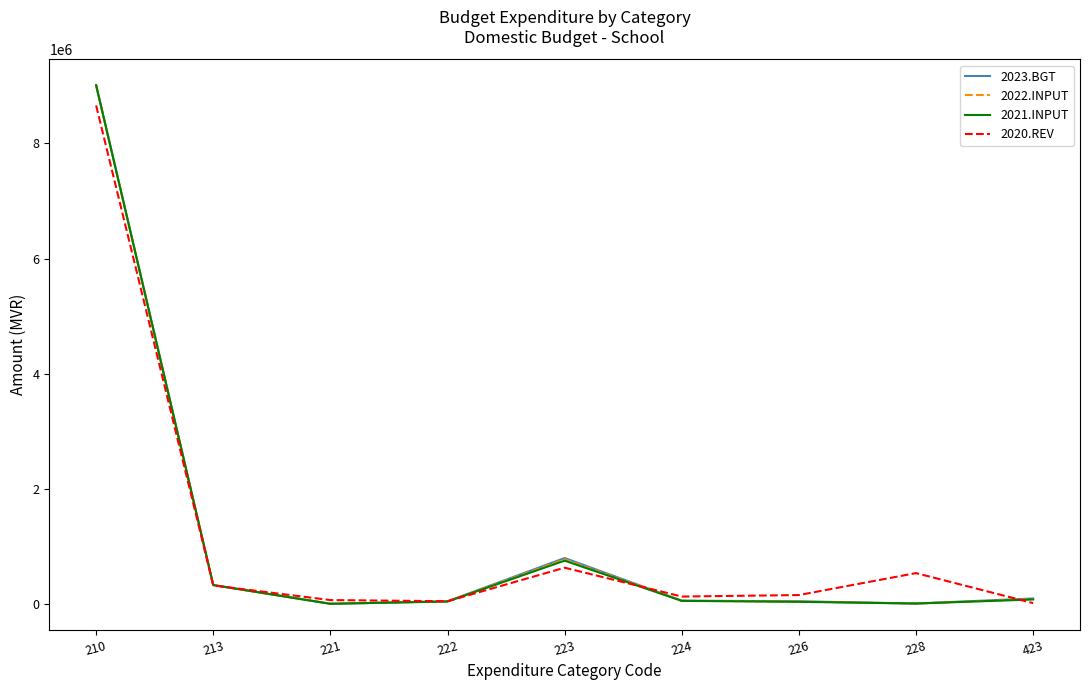

Is it true that 2020.REV equals 635196 at 223?

True